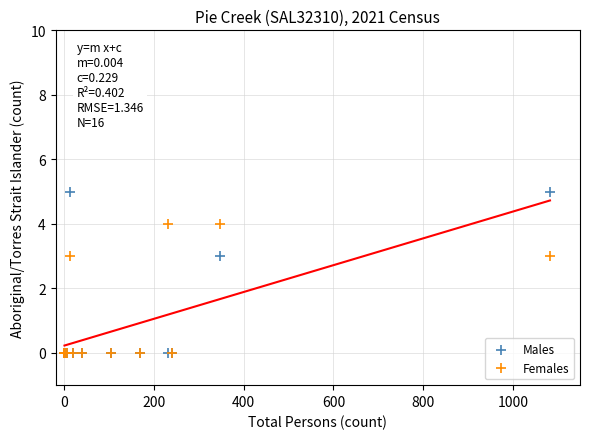

What are all the series names shown in the legend?

Males, Females